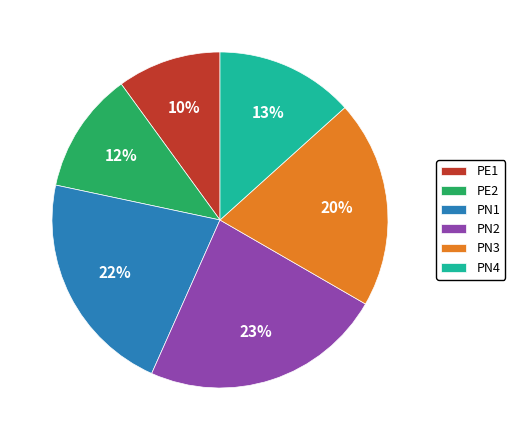

Count the number of slices in the pie.

6